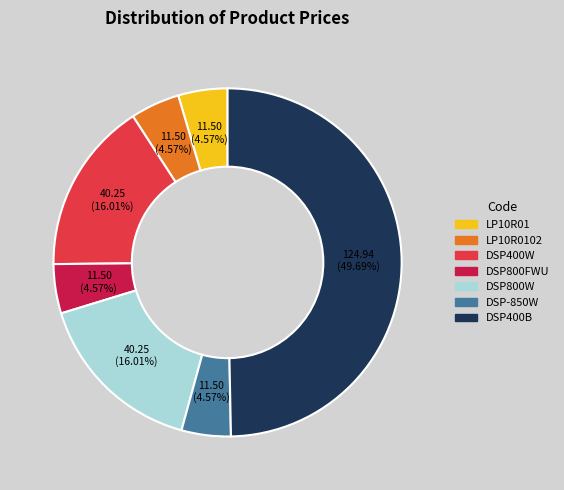

Count the number of slices in the pie.

7